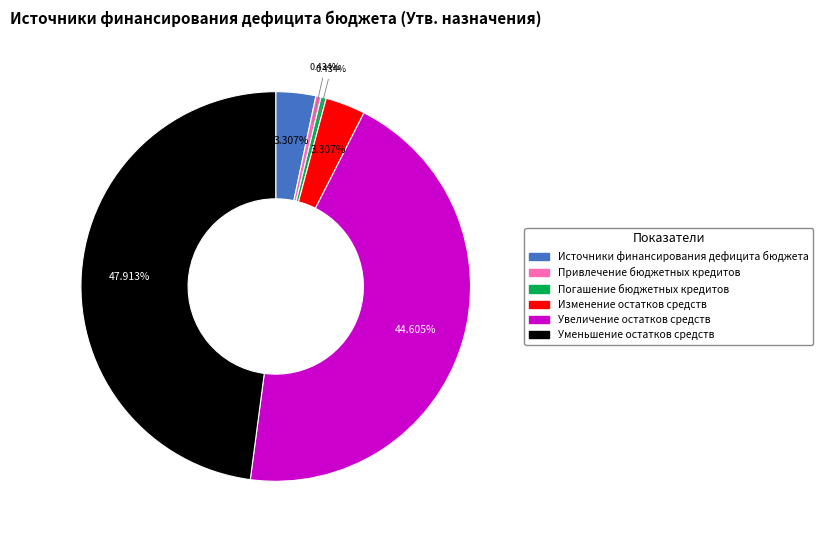

Is it true that Погашение бюджетных кредитов is 0% of the pie?

True